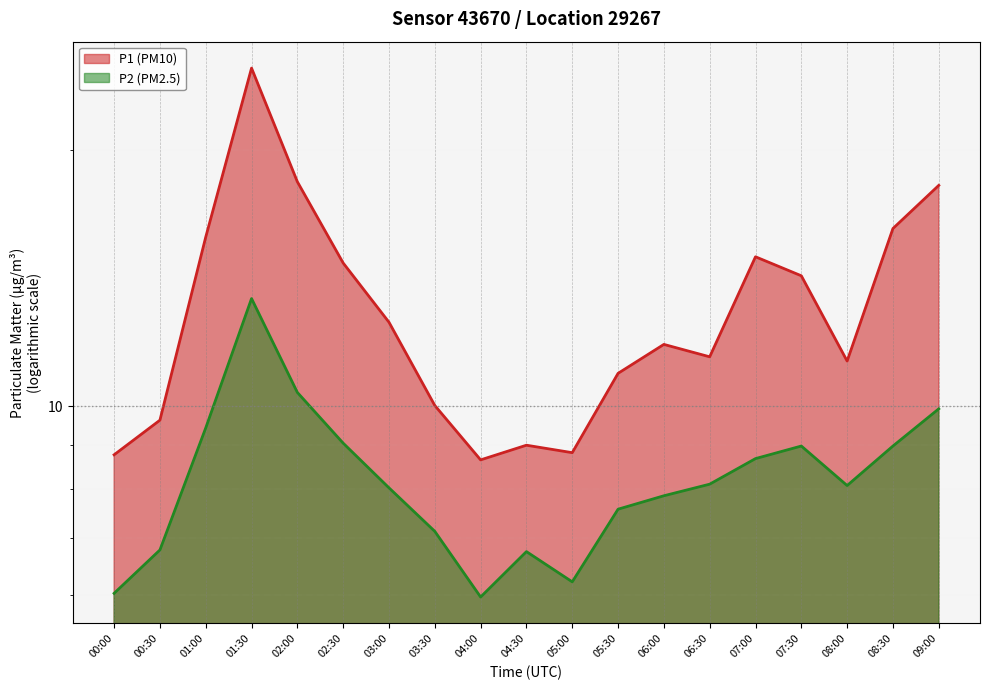

Which series changed the most between 04:00 and 08:00?

P1